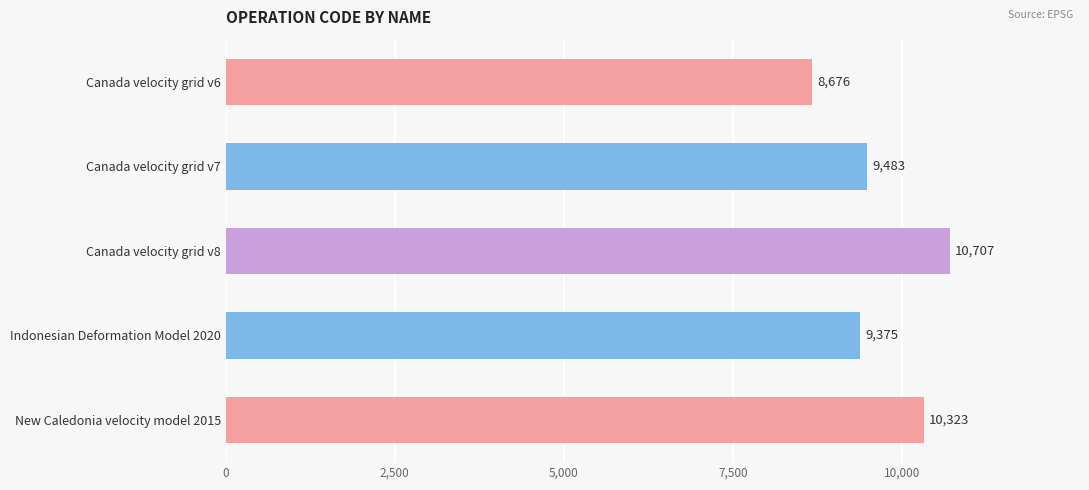

Rank the categories by value from highest to lowest.

Canada velocity grid v8, New Caledonia velocity model 2015, Canada velocity grid v7, Indonesian Deformation Model 2020, Canada velocity grid v6